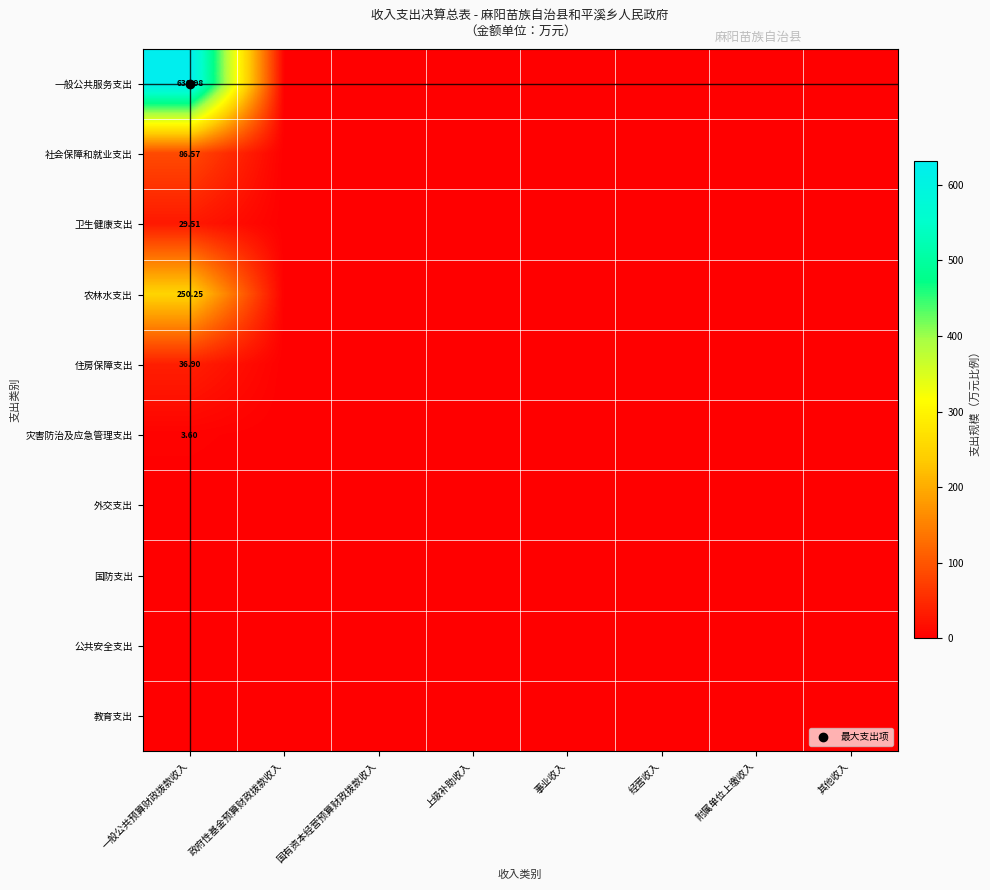

At 经营收入, list the series in order from smallest to largest.

一般公共服务支出, 社会保障和就业支出, 卫生健康支出, 农林水支出, 住房保障支出, 灾害防治及应急管理支出, 外交支出, 国防支出, 公共安全支出, 教育支出